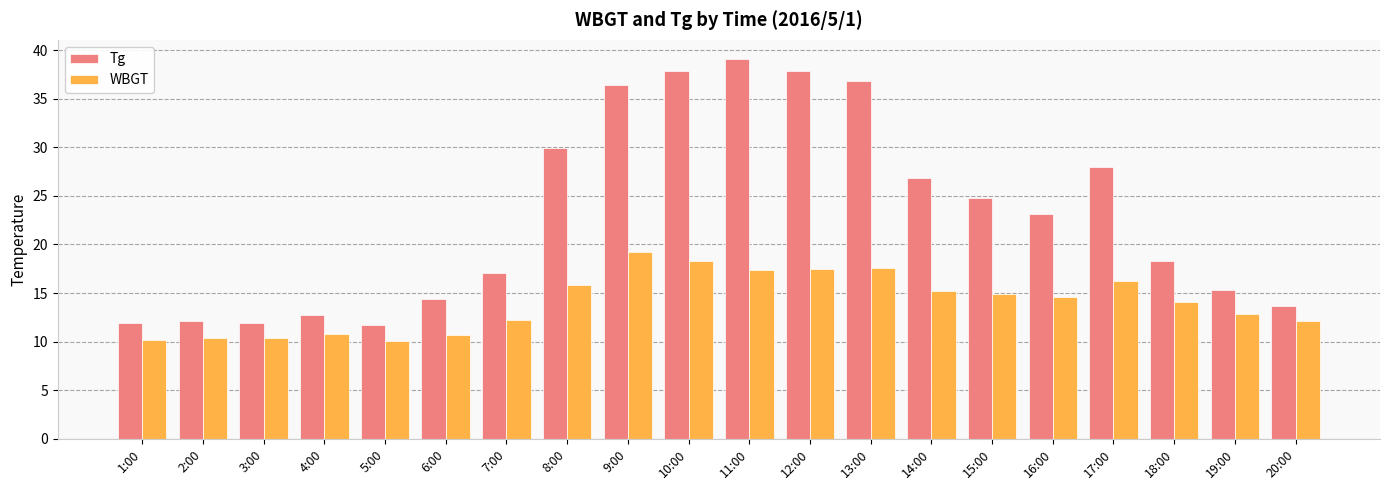

Which series has the largest range (max minus min)?

Tg